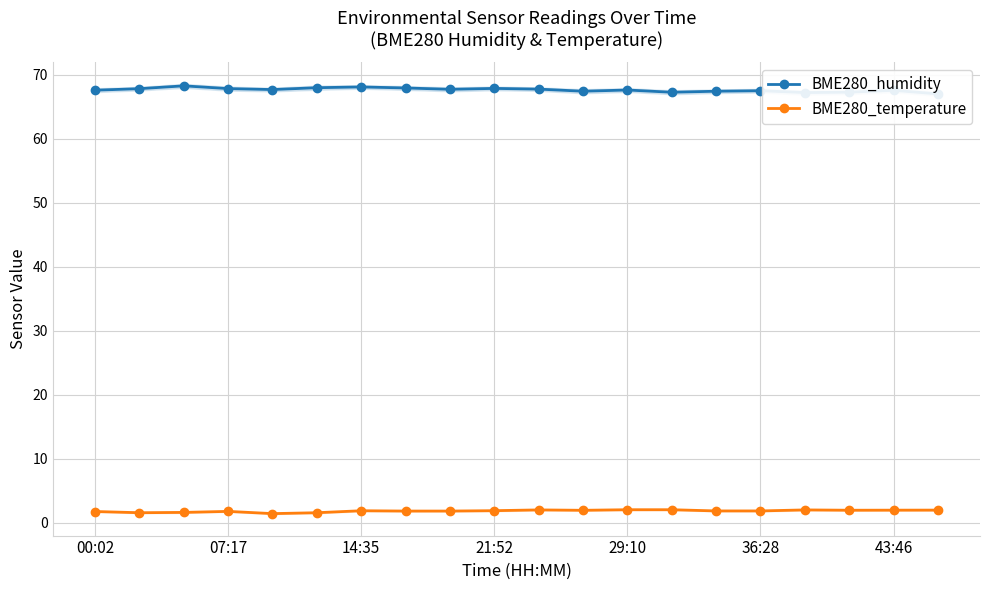

Reading left to right, list all the values displayed in this chart.

BME280_humidity: 67.5	67.8	68.2	67.8	67.7	67.9	68.1	67.9	67.7	67.8	67.7	67.4	67.6	67.2	67.4	67.5	67.2	67.2	67.5	67.0
BME280_temperature: 1.7	1.5	1.6	1.8	1.4	1.5	1.9	1.8	1.8	1.9	2.0	1.9	2.0	2.0	1.8	1.8	2.0	1.9	1.9	1.9